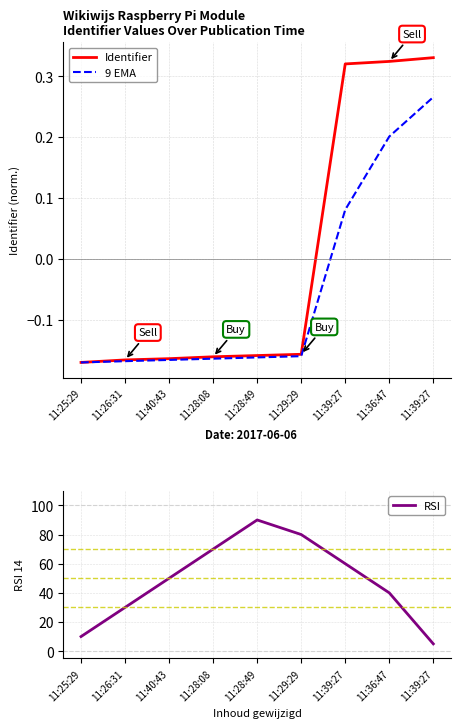

How many values in Identifier are above zero?

3